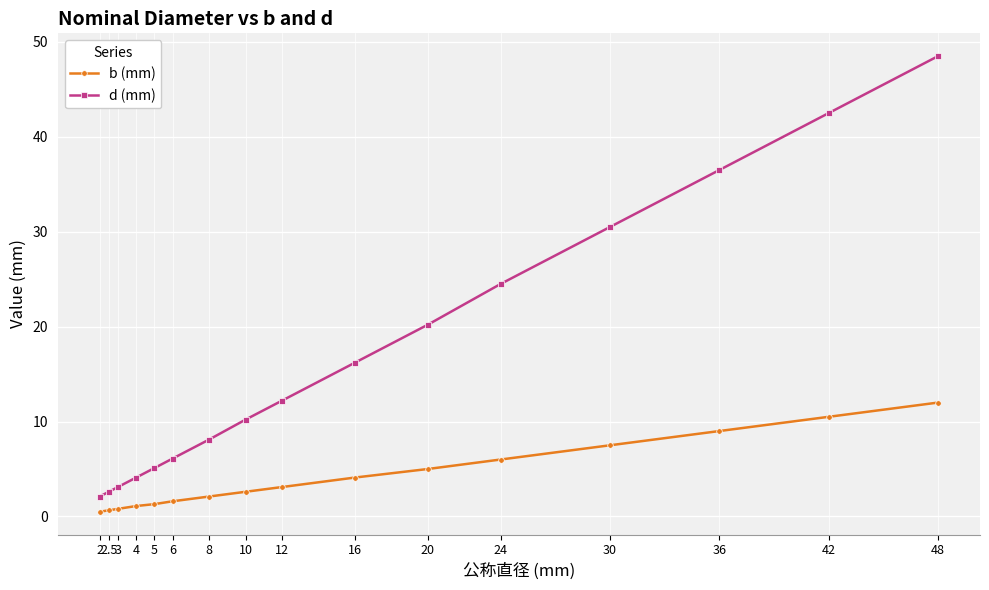

What is the minimum value shown in the chart?

0.5